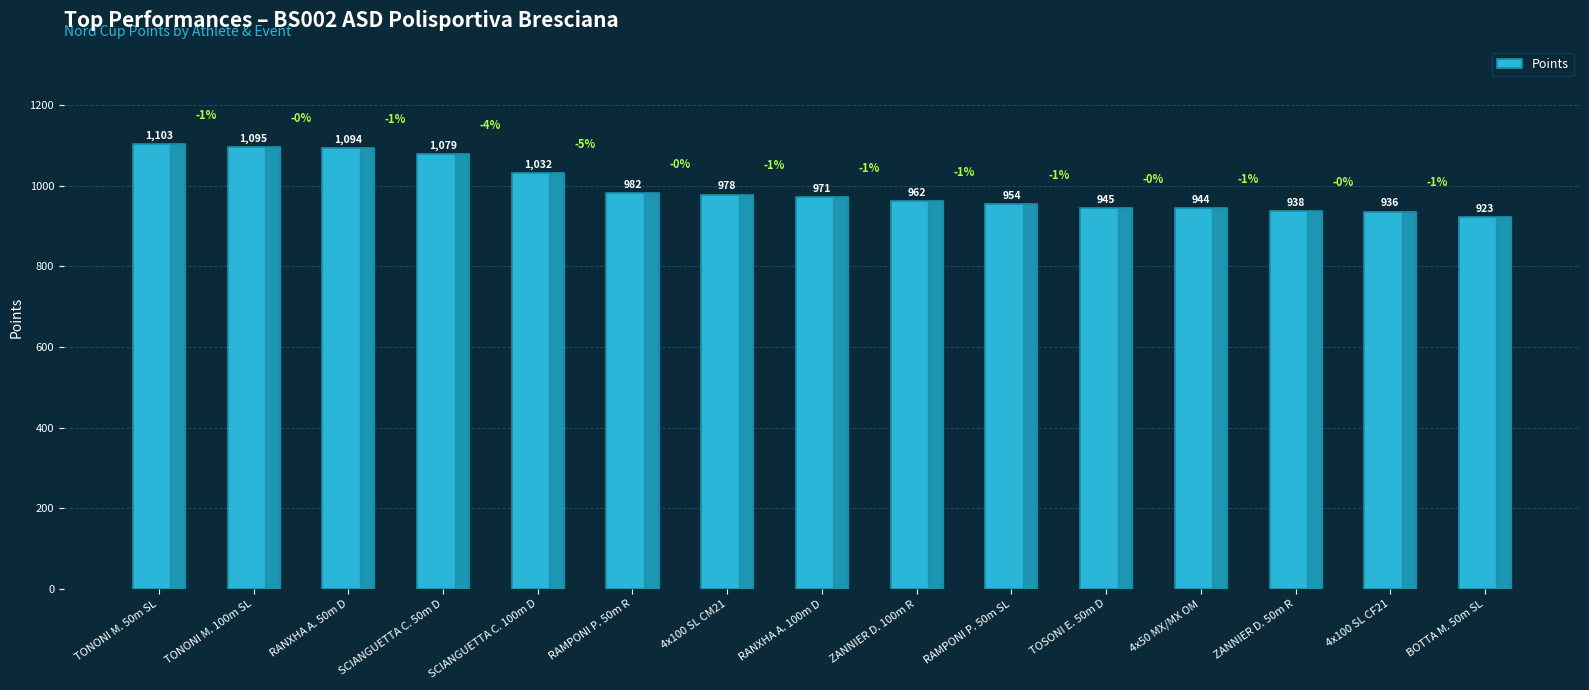

What is the smallest value displayed?

923